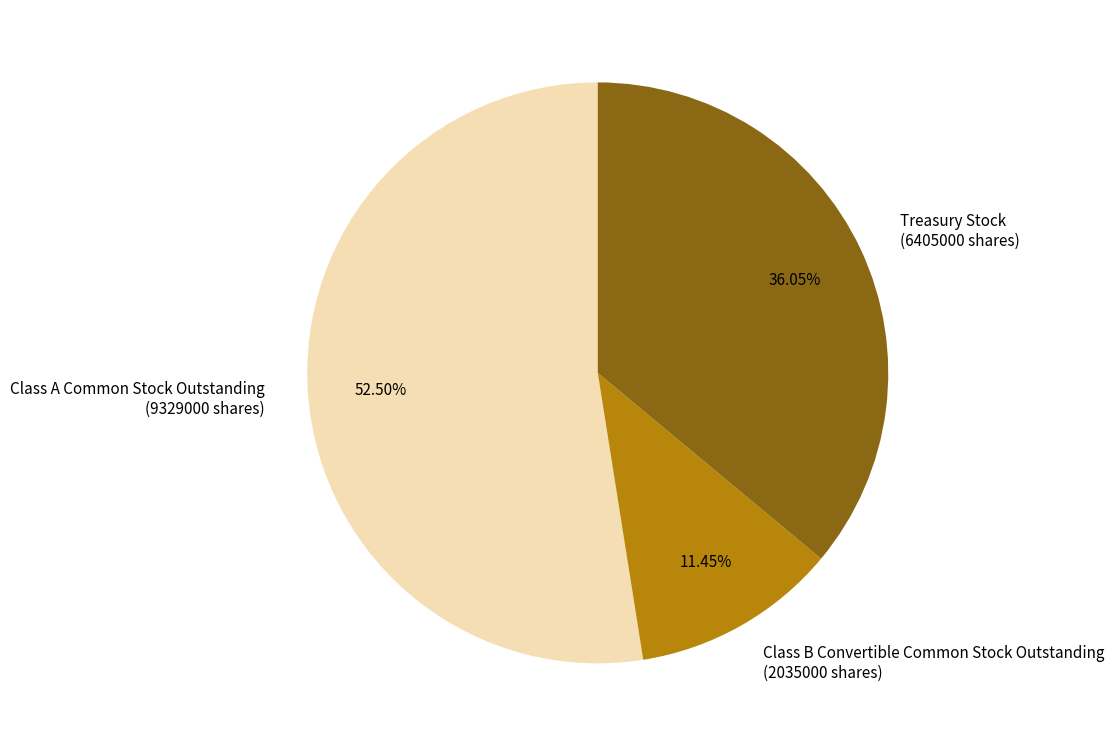

Rank the categories by value from lowest to highest.

Class B Convertible Common Stock Outstanding (2035000 shares), Treasury Stock (6405000 shares), Class A Common Stock Outstanding (9329000 shares)